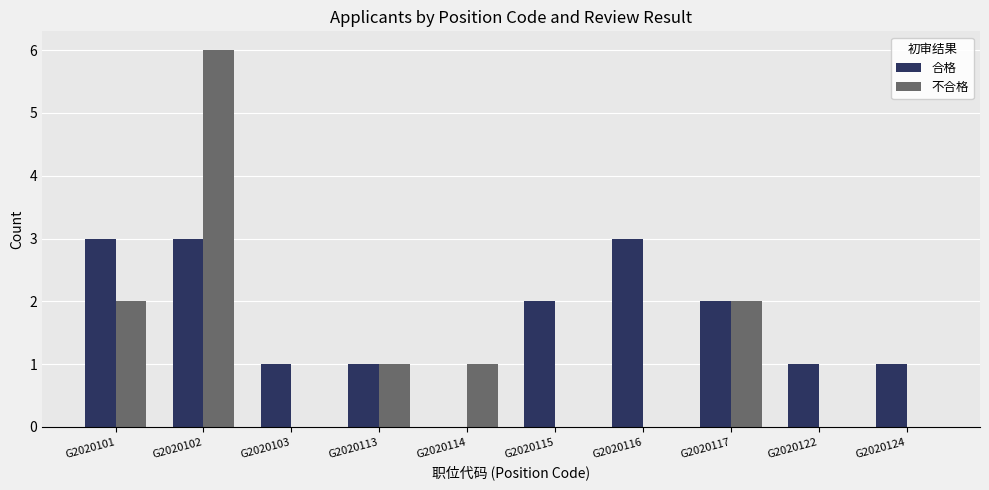

Reading left to right, list all the values displayed in this chart.

合格: 3	3	1	1	0	2	3	2	1	1
不合格: 2	6	0	1	1	0	0	2	0	0